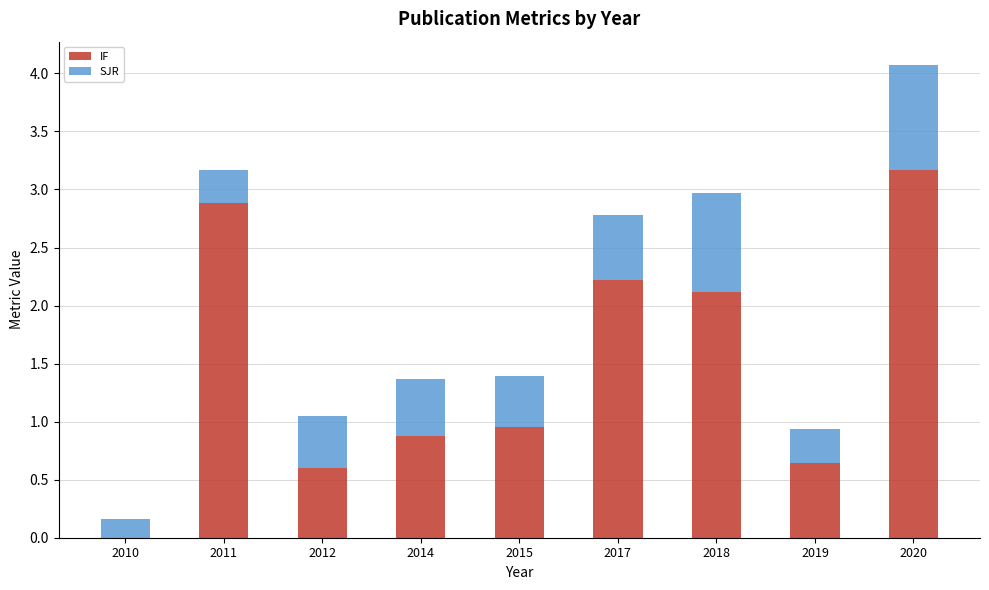

The value of IF at 2012 is 1.1. True or false?

False